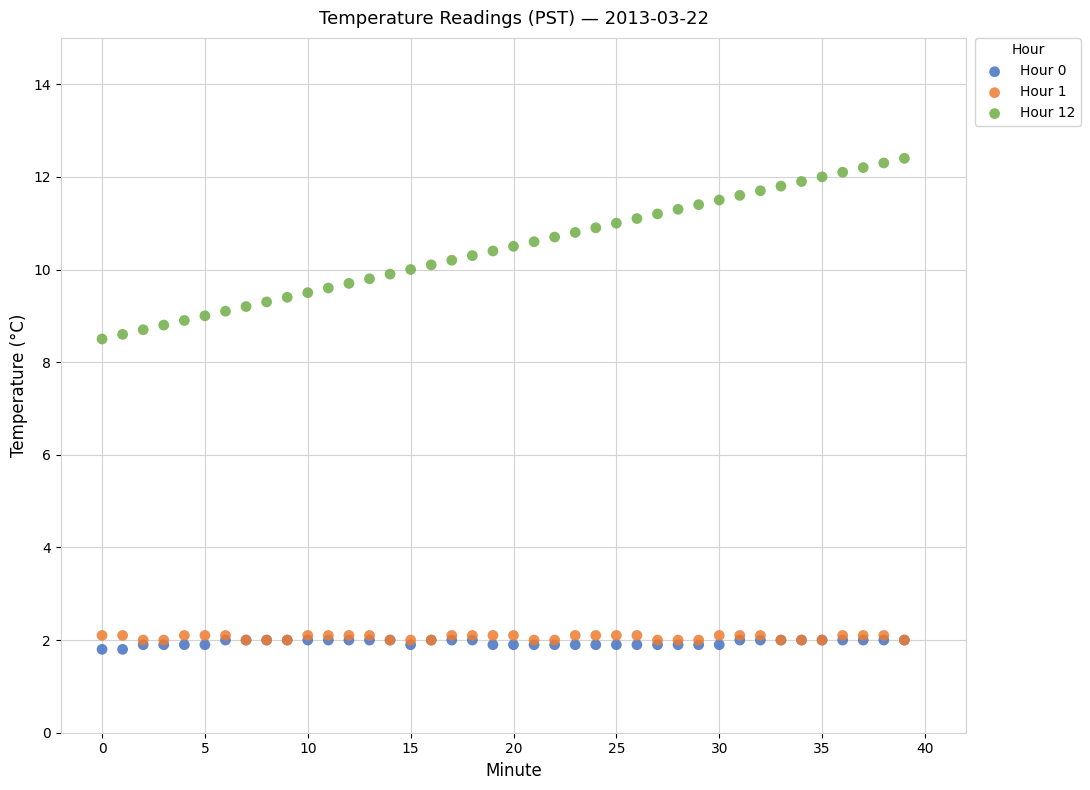

Which series has the widest spread of Y values?

Hour 12